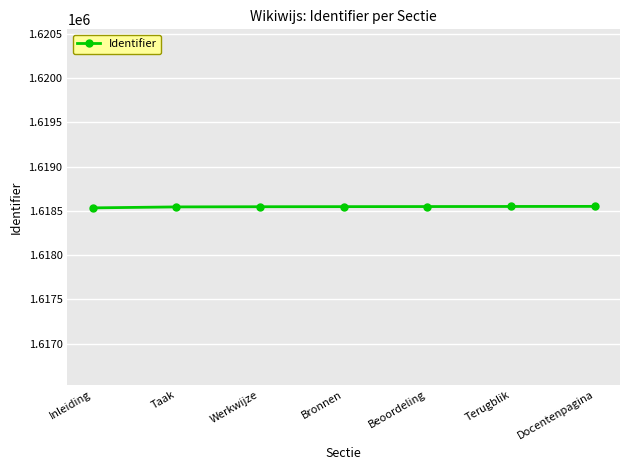

What is the label of the 3rd point from the right?

Beoordeling